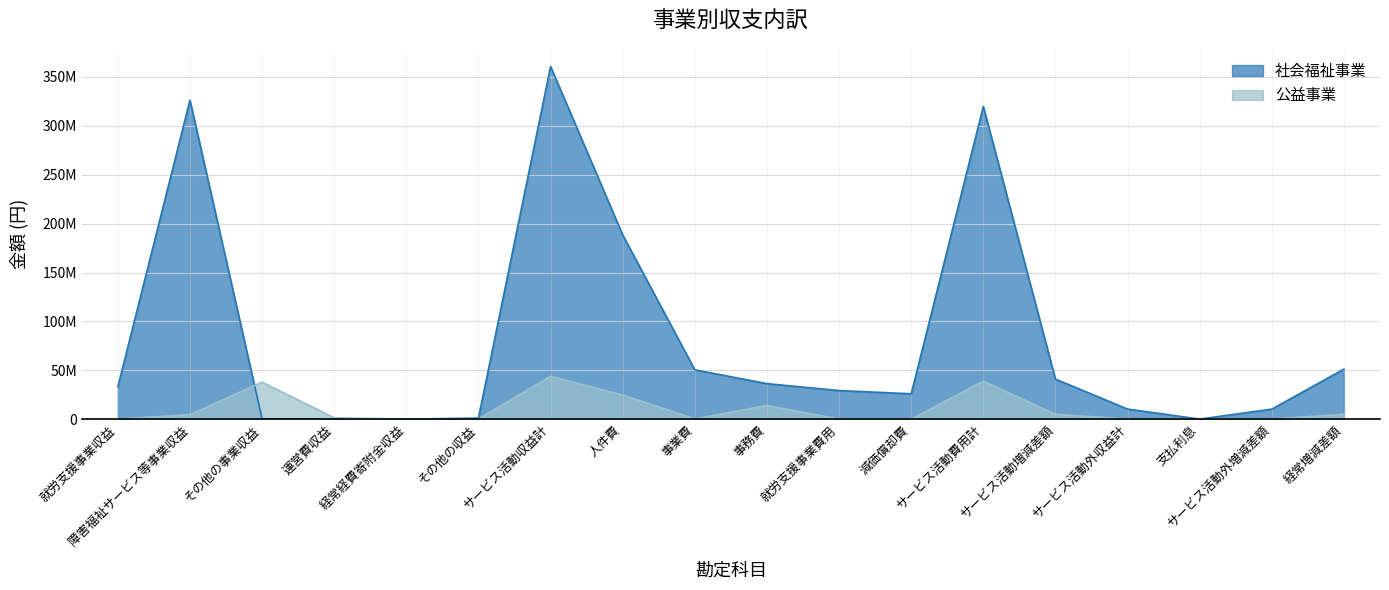

At which category is the sum across all series the highest?

サービス活動収益計